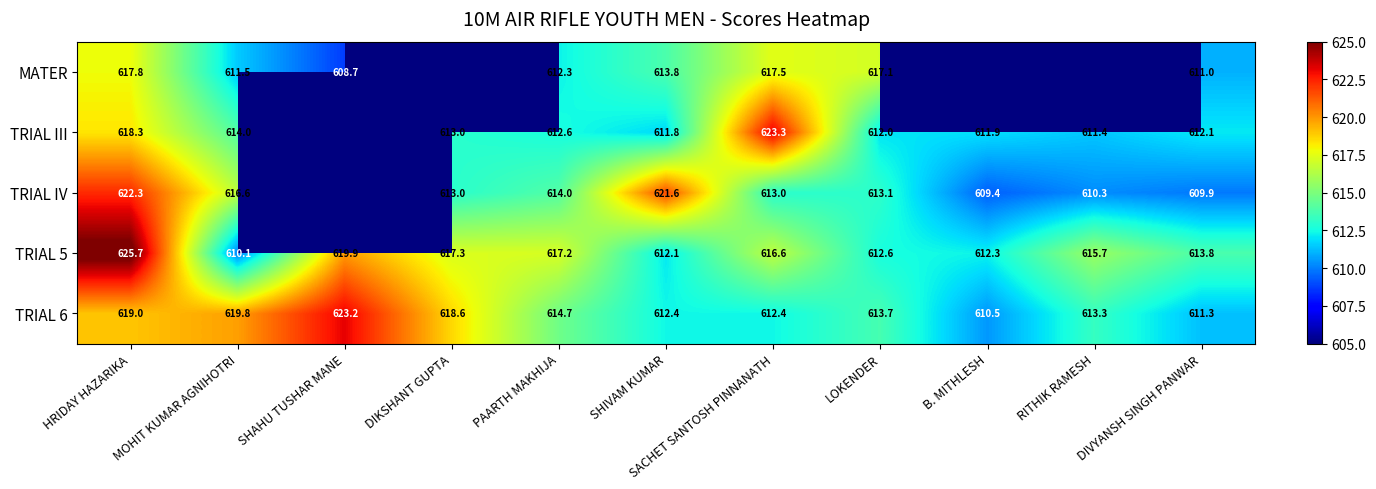

What is the approximate value of TRIAL 6 at B. MITHLESH?

610.5